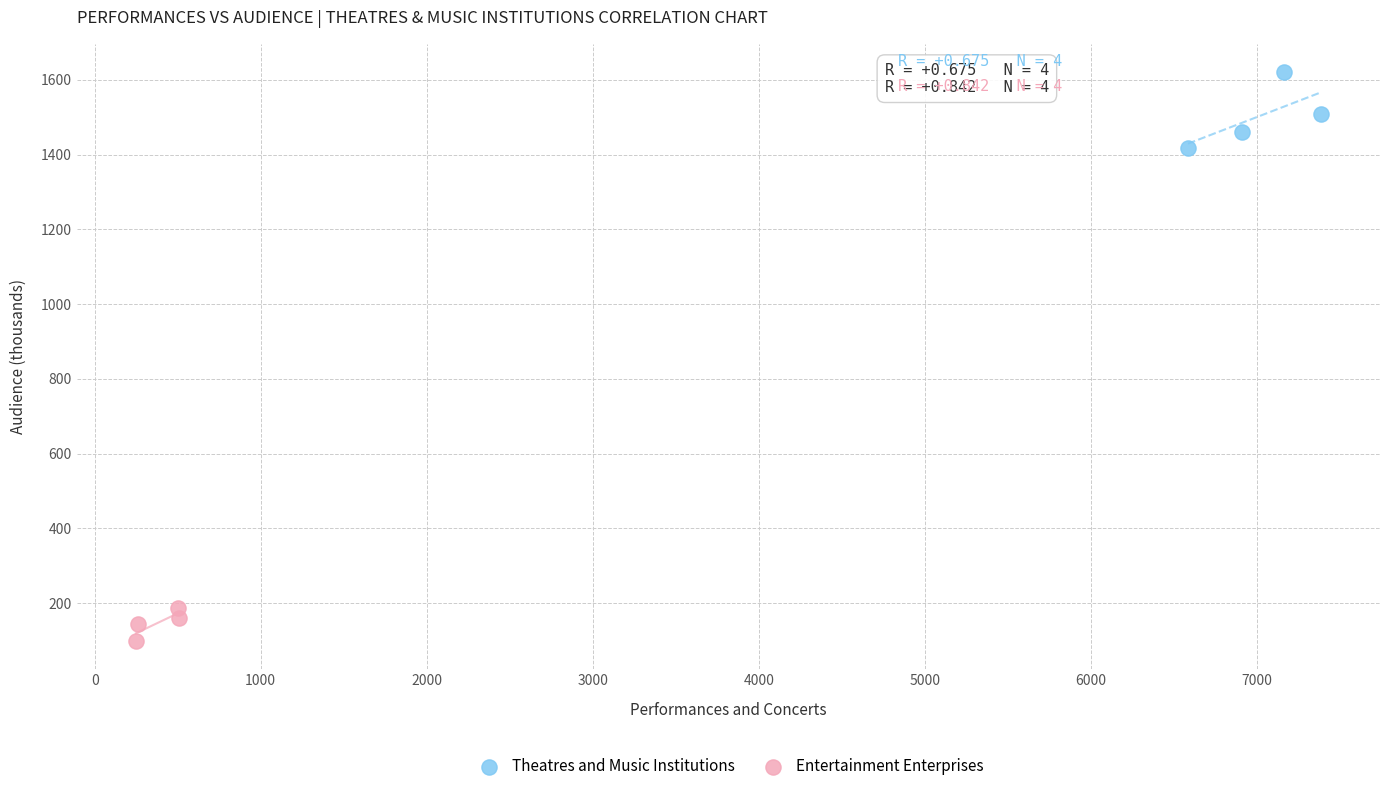

Which series has the largest Y range (max minus min)?

Theatres and Music Institutions